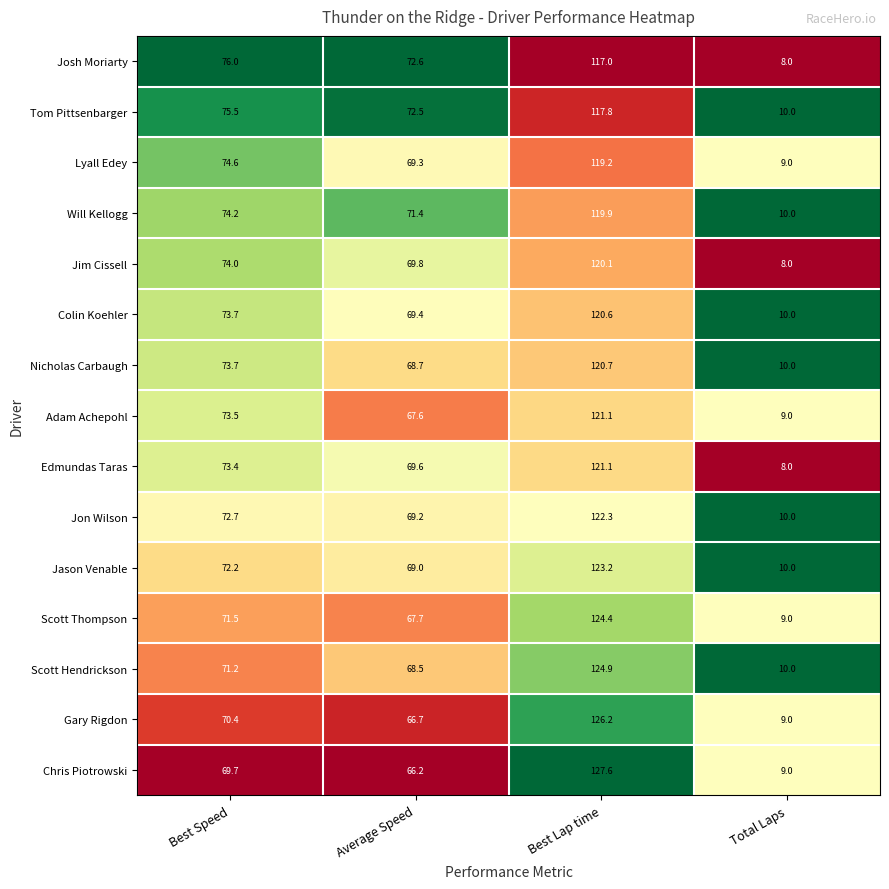

List the labels in order of Adam Achepohl value, largest first.

Best Lap time, Best Speed, Average Speed, Total Laps